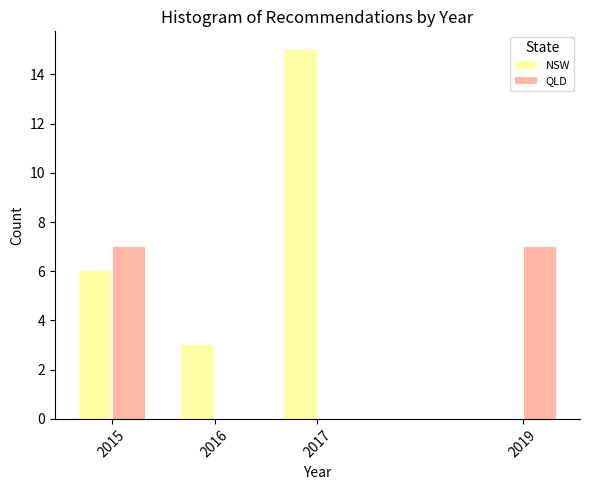

Reading right to left, list all the values displayed in this chart.

NSW: 2019=0	2017=15	2016=3	2015=6
QLD: 2019=7	2017=0	2016=0	2015=7